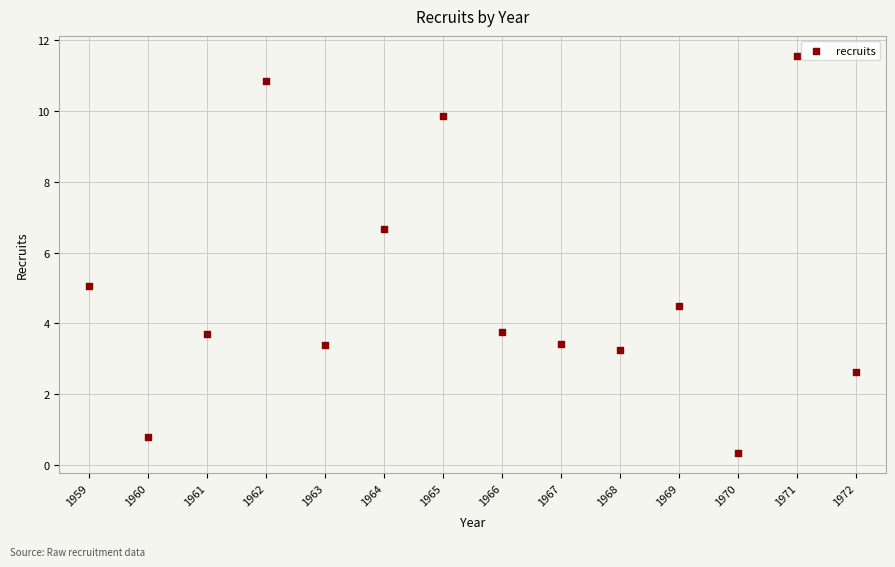

What is the range of X values (max minus min)?

13.0